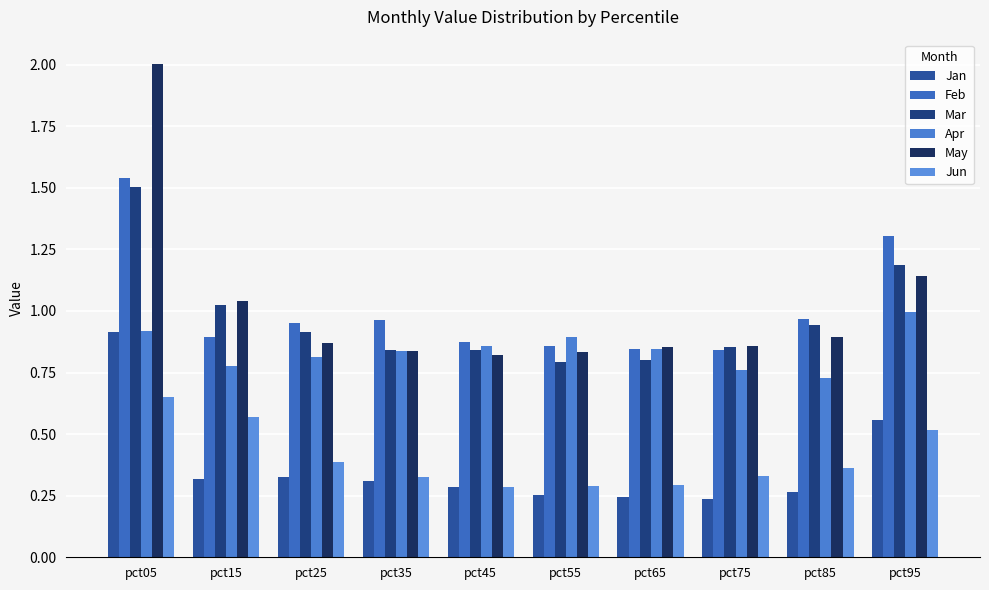

True or false: Feb has a value of 0.6 at pct25.

False